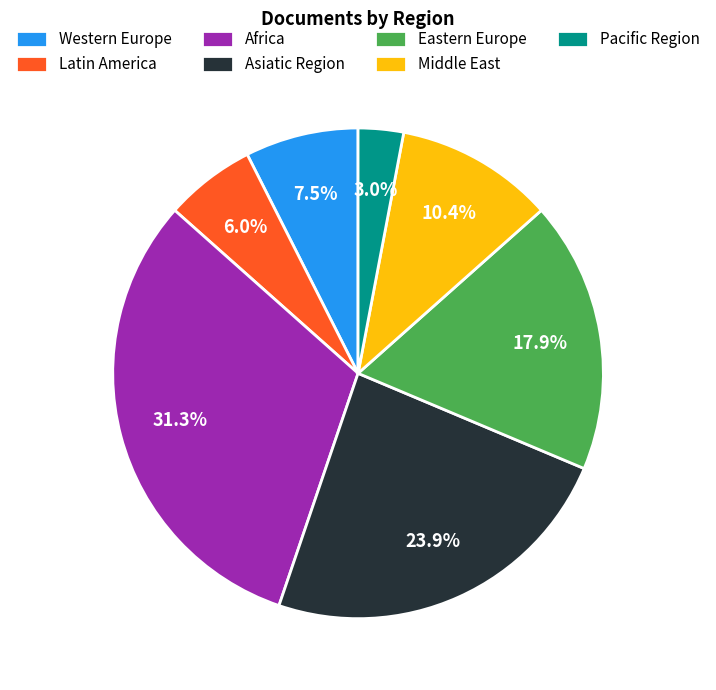

To the nearest percent, what percentage of the pie is Pacific Region?

3%